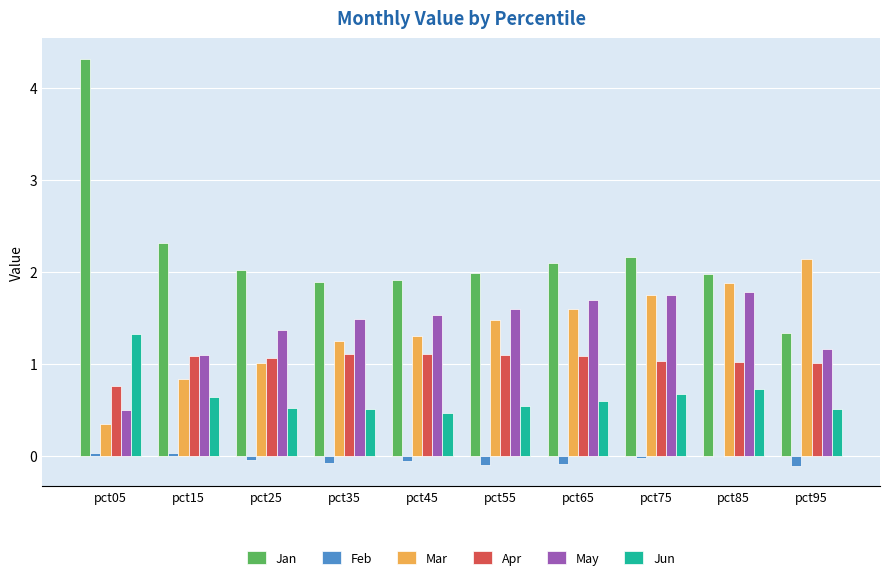

What is the maximum value for Jan?

4.3